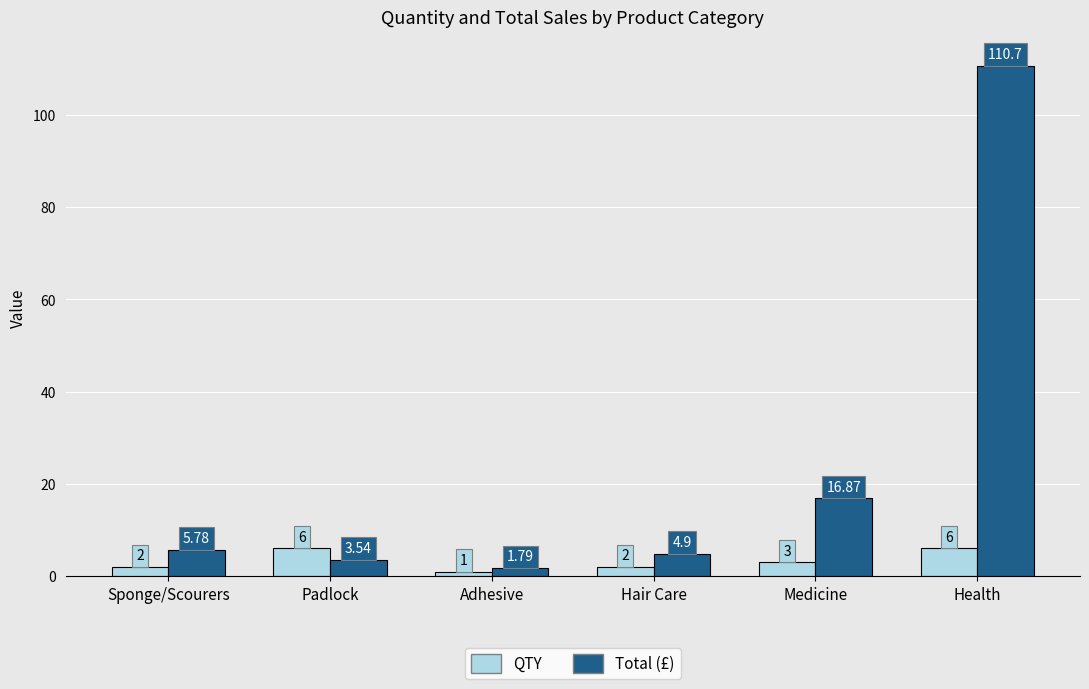

Is the value of Total (£) at Sponge/Scourers greater than the value of QTY at Hair Care?

Yes